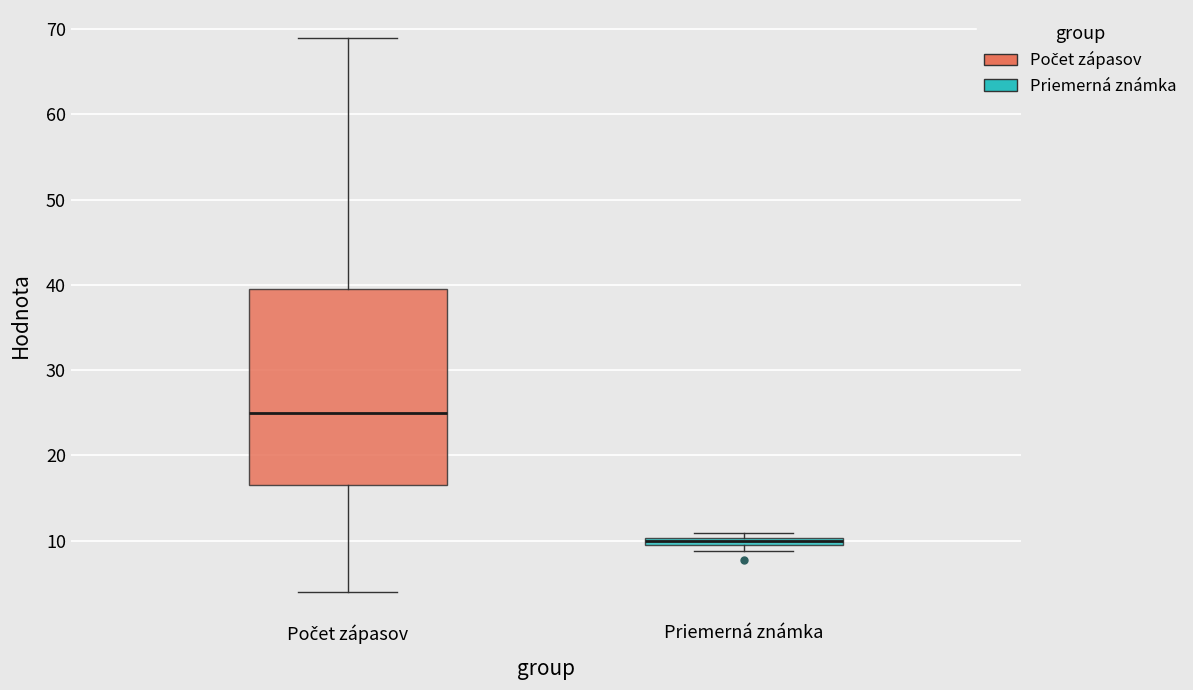

Which box has the highest median line?

Počet zápasov